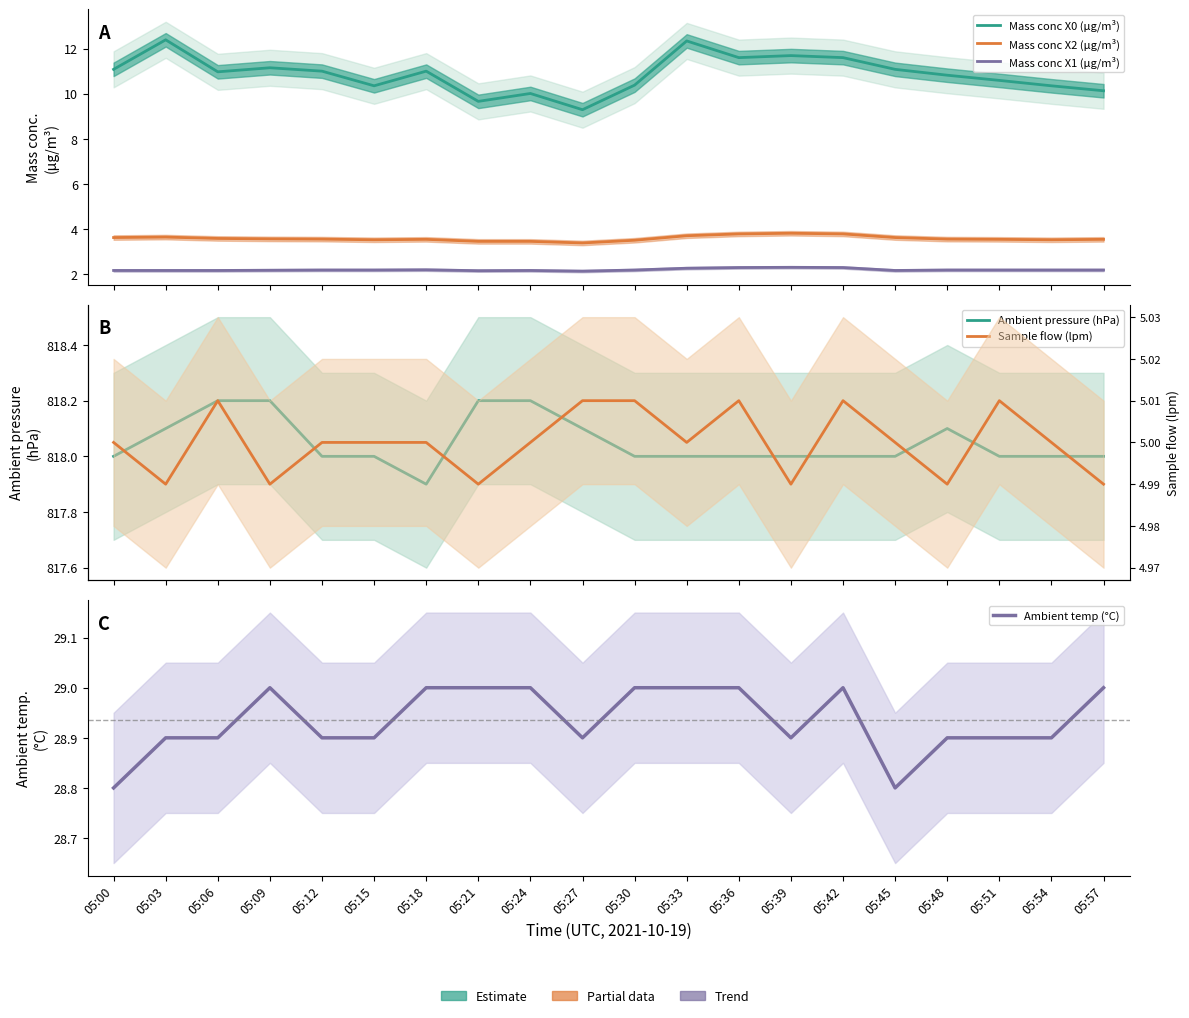

What is the sum of the Ambient temp (°C) values at 05:54 and 05:36?

57.9